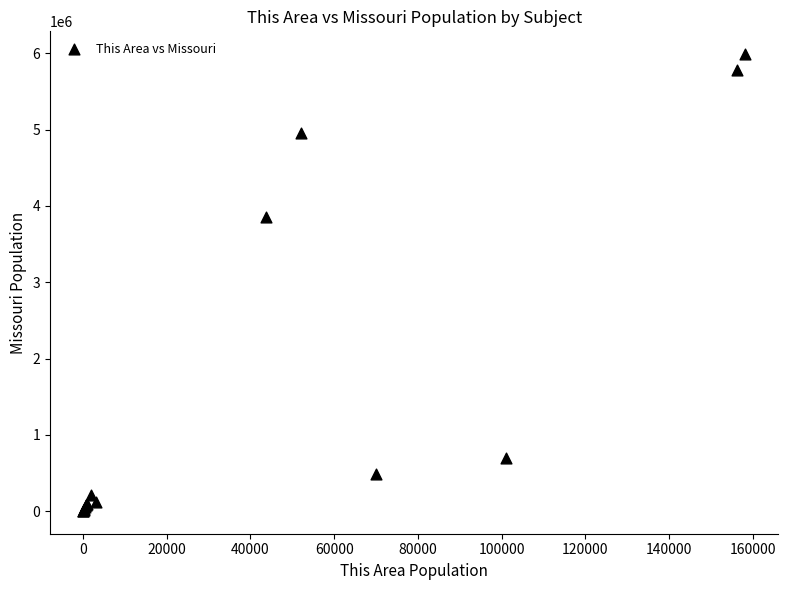

What Y value in the scatter plot is closest to 2996561?

3857945